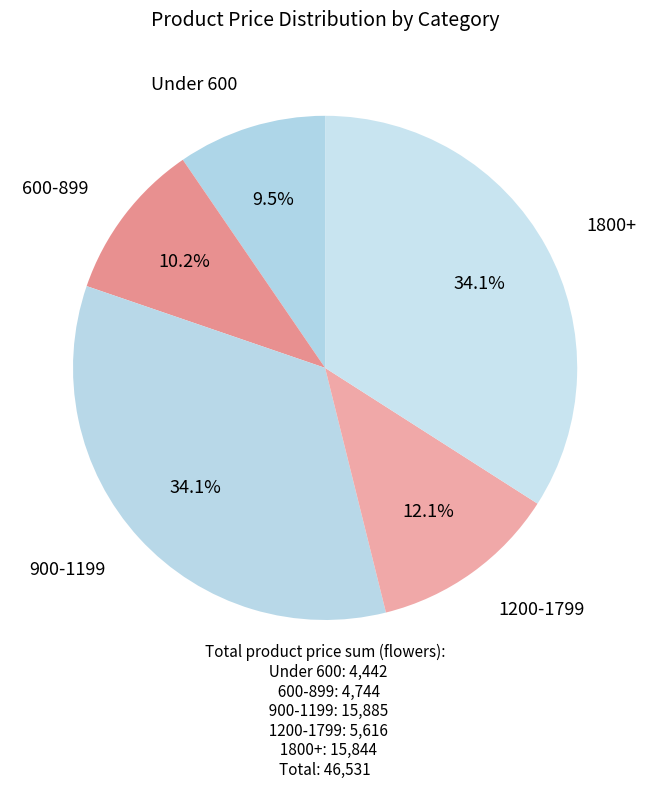

To the nearest percent, what is the average slice percentage?

20%